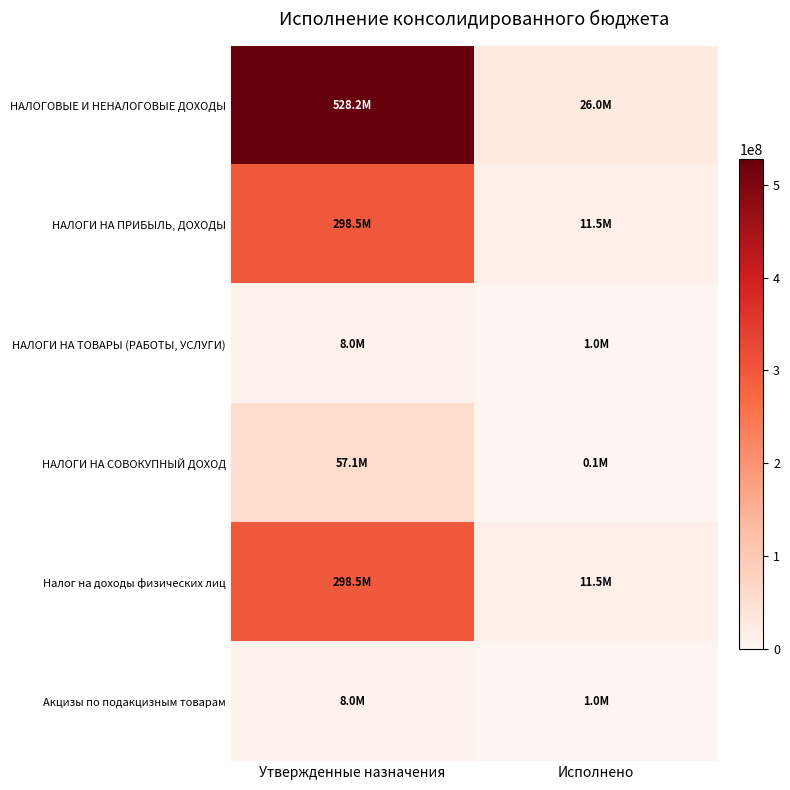

Rank the series by their maximum value, from lowest to highest.

НАЛОГИ НА ТОВАРЫ (РАБОТЫ, УСЛУГИ), Акцизы по подакцизным товарам, НАЛОГИ НА СОВОКУПНЫЙ ДОХОД, НАЛОГИ НА ПРИБЫЛЬ, ДОХОДЫ, Налог на доходы физических лиц, НАЛОГОВЫЕ И НЕНАЛОГОВЫЕ ДОХОДЫ